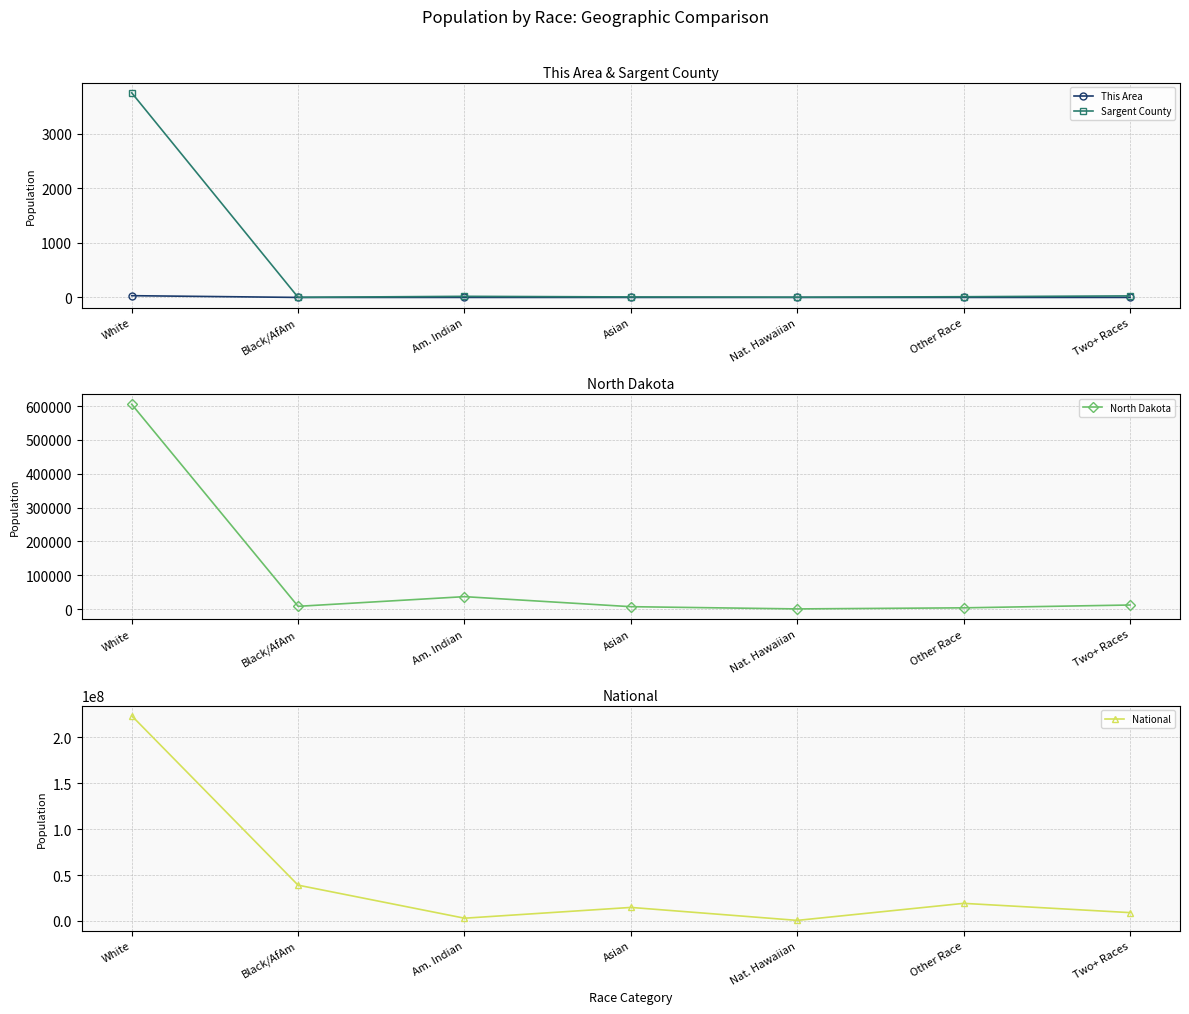

At which label does National first exceed 14674252?

White